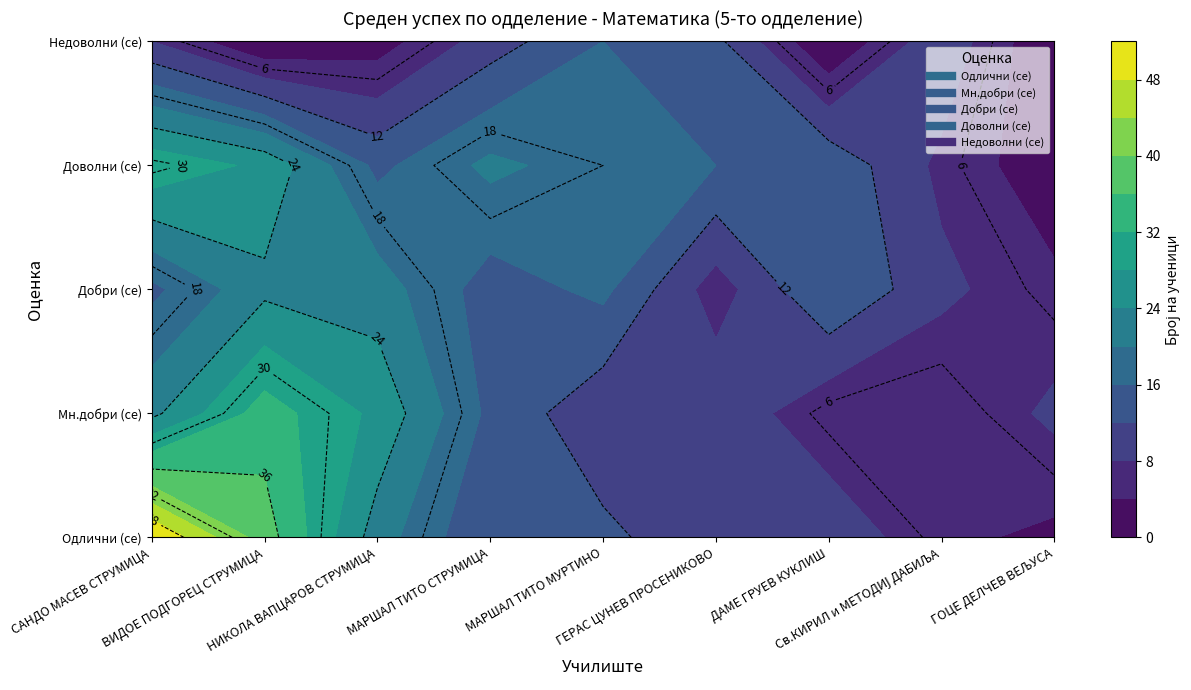

Reading left to right, extract all data points from this chart.

Одлични (се): 52	38	22	12	13	9	11	5	3
Мн.добри (се): 23	34	27	15	9	11	5	4	9
Добри (се): 15	23	22	14	17	6	16	9	5
Доволни (се): 31	27	15	21	18	16	15	7	1
Недоволни (се): 8	0	2	10	16	13	0	11	0